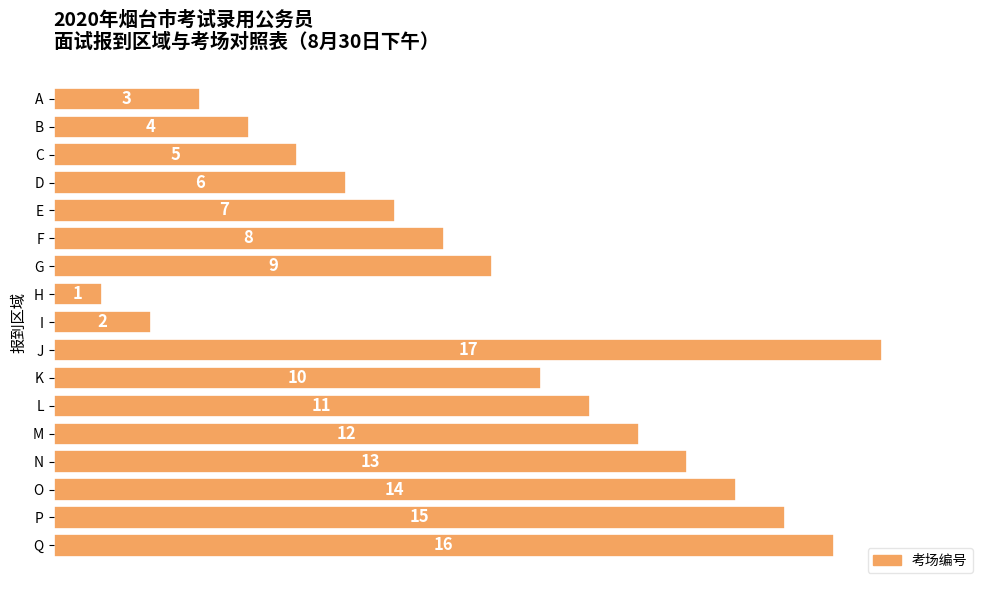

How many data points are less than 9?

8